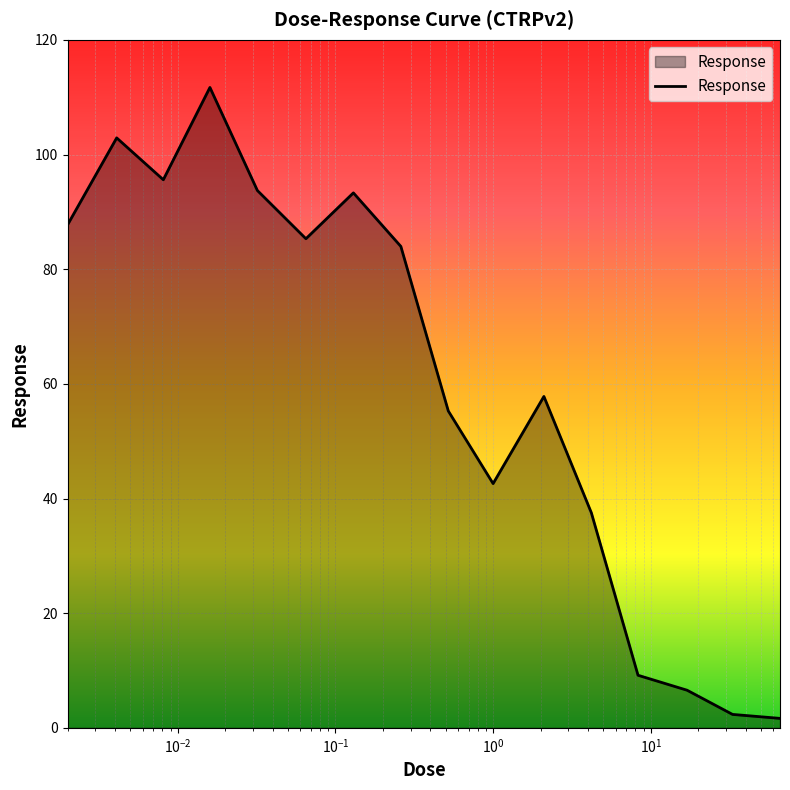

What is the greatest value displayed?

111.7